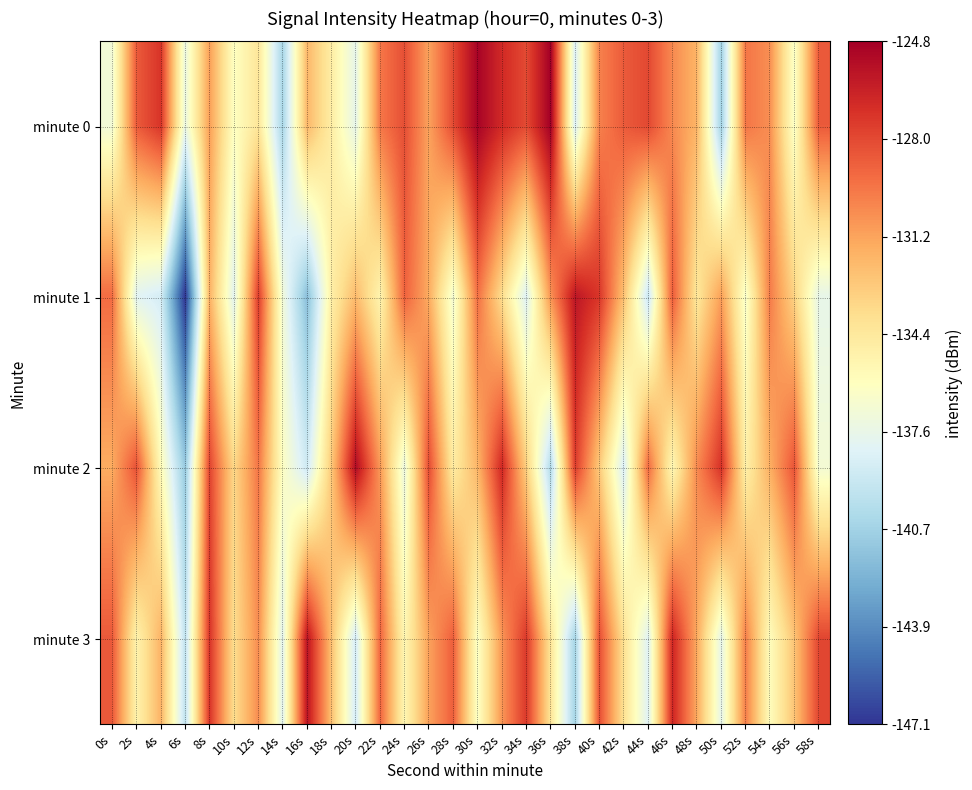

Reading left to right, transcribe all the data shown in this chart.

minute 0: 0s=-136.9	2s=-128.6	4s=-127.2	6s=-137.4	8s=-131.0	10s=-136.0	12s=-134.2	14s=-140.4	16s=-132.0	18s=-134.7	20s=-137.7	22s=-129.6	24s=-128.2	26s=-131.1	28s=-128.1	30s=-125.0	32s=-126.8	34s=-128.0	36s=-124.8	38s=-138.3	40s=-130.0	42s=-128.7	44s=-128.0	46s=-130.3	48s=-131.8	50s=-140.7	52s=-129.6	54s=-130.5	56s=-136.3	58s=-128.6
minute 1: 0s=-129.3	2s=-138.0	4s=-138.6	6s=-147.1	8s=-131.8	10s=-137.9	12s=-127.5	14s=-136.9	16s=-141.7	18s=-134.8	20s=-132.1	22s=-135.2	24s=-128.9	26s=-131.5	28s=-136.8	30s=-129.4	32s=-133.7	34s=-138.2	36s=-130.6	38s=-125.9	40s=-127.3	42s=-132.4	44s=-139.1	46s=-128.7	48s=-134.3	50s=-131.0	52s=-136.5	54s=-129.8	56s=-133.2	58s=-137.6
minute 2: 0s=-131.5	2s=-128.3	4s=-135.7	6s=-141.2	8s=-127.8	10s=-133.4	12s=-129.6	14s=-136.1	16s=-138.9	18s=-132.7	20s=-125.4	22s=-130.8	24s=-137.3	26s=-128.1	28s=-134.6	30s=-131.9	32s=-126.7	34s=-133.0	36s=-140.1	38s=-127.5	40s=-132.8	42s=-138.4	44s=-129.2	46s=-135.5	48s=-130.3	50s=-127.1	52s=-134.9	54s=-131.6	56s=-128.4	58s=-136.8
minute 3: 0s=-128.6	2s=-135.1	4s=-131.8	6s=-139.5	8s=-127.2	10s=-133.7	12s=-130.4	14s=-137.9	16s=-125.8	18s=-132.3	20s=-138.7	22s=-129.0	24s=-135.4	26s=-131.1	28s=-128.8	30s=-136.2	32s=-130.7	34s=-127.4	36s=-134.1	38s=-140.6	40s=-128.2	42s=-133.9	44s=-138.1	46s=-126.6	48s=-131.4	50s=-137.7	52s=-129.9	54s=-135.8	56s=-132.5	58s=-127.9